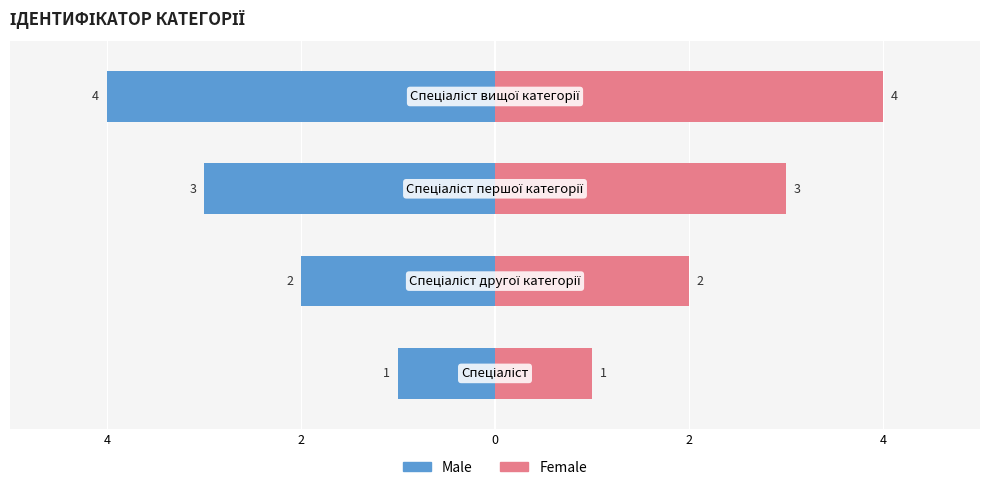

Is it true that Male equals 0 at 4?

False